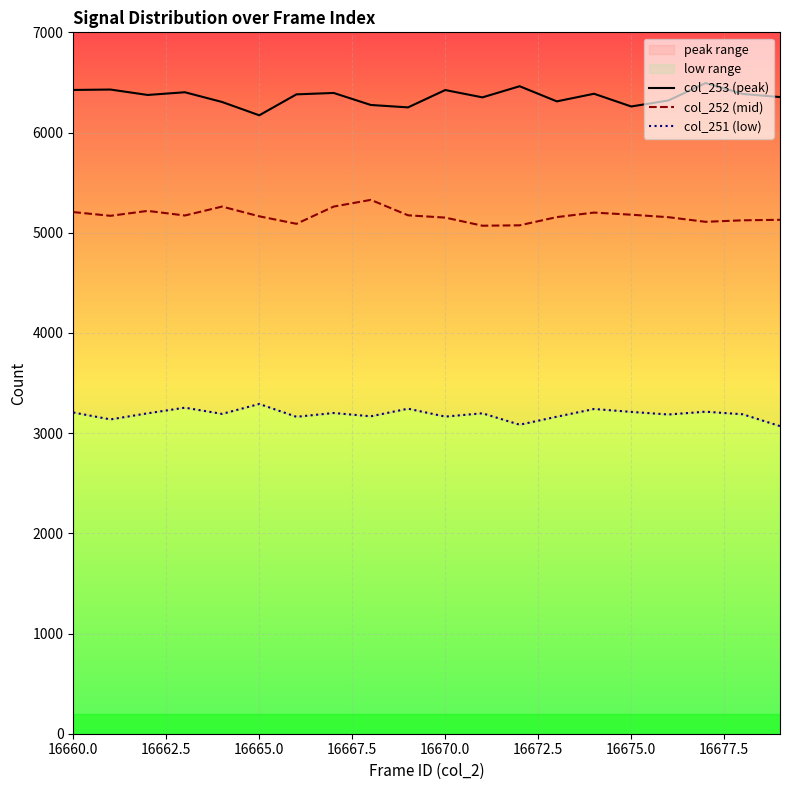

What is the value of the col_252 (mid) point at the 3rd from the left?

5218